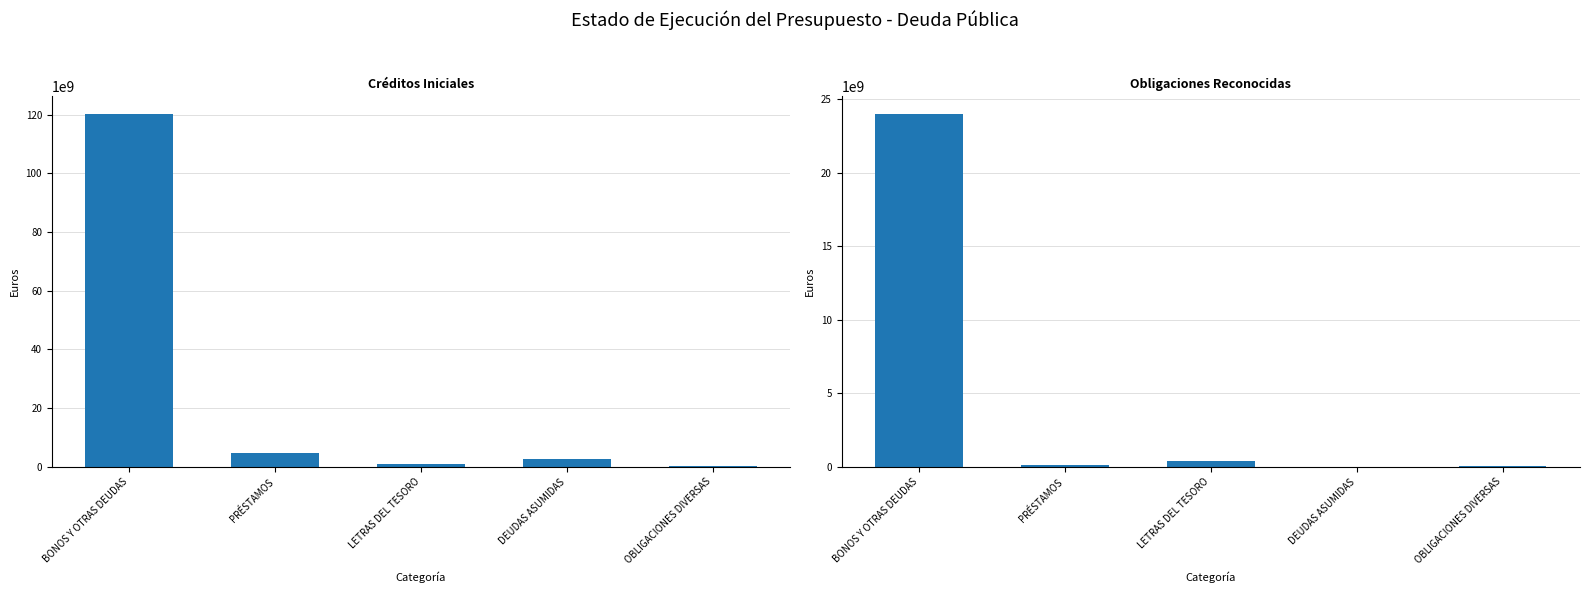

What is the average value of the Obligaciones Reconocidas series?

4914455023.3